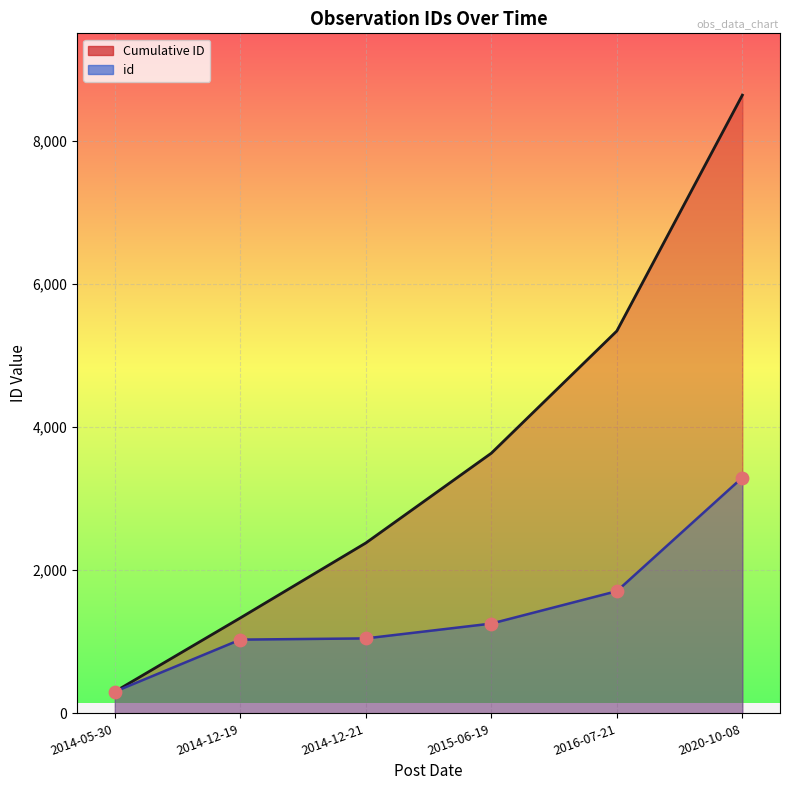

Which series contains the lowest Y value?

Cumulative ID